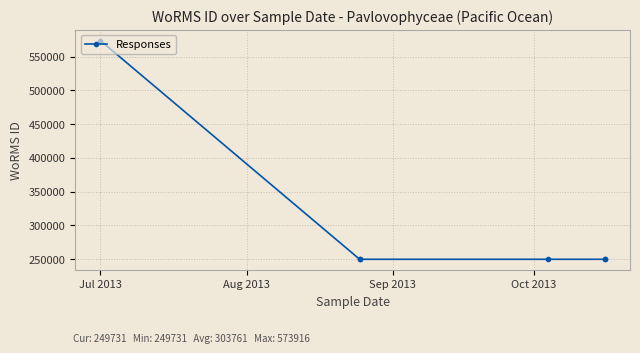

True or false: the data has more than 2 interior local peaks.

False